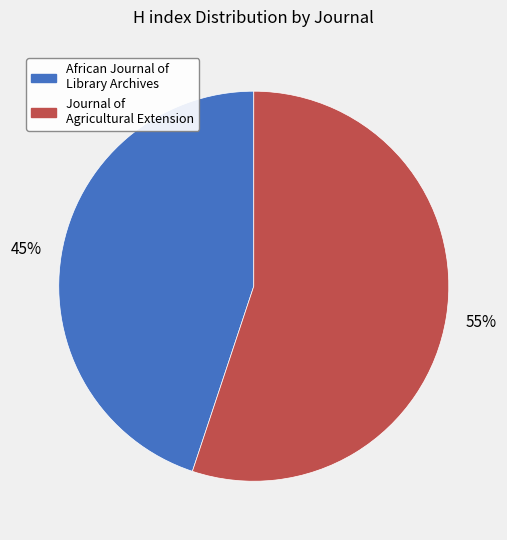

Is there any slice that represents more than half of the pie?

Yes